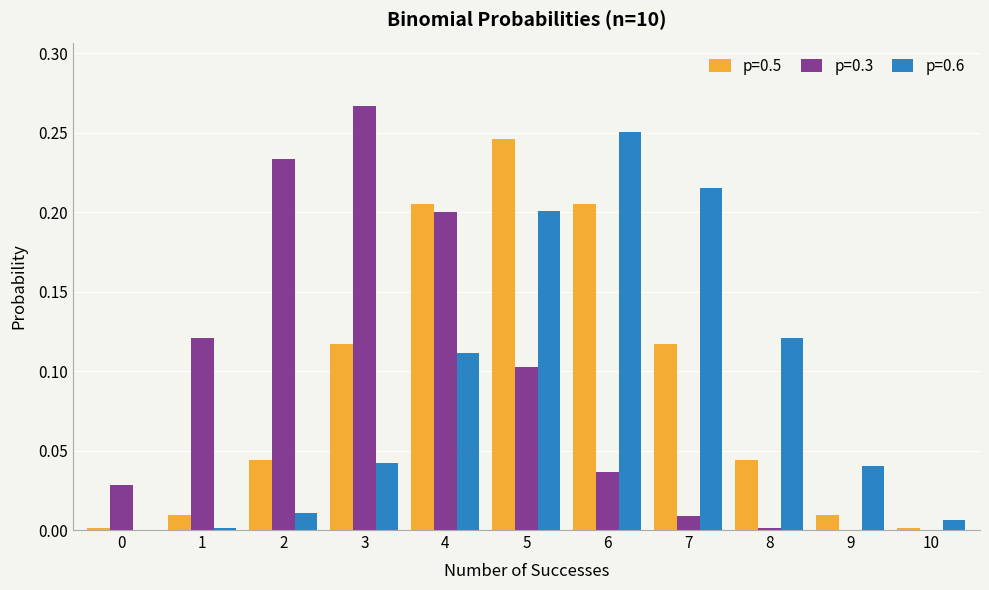

Which series has the widest spread of values?

p=0.3